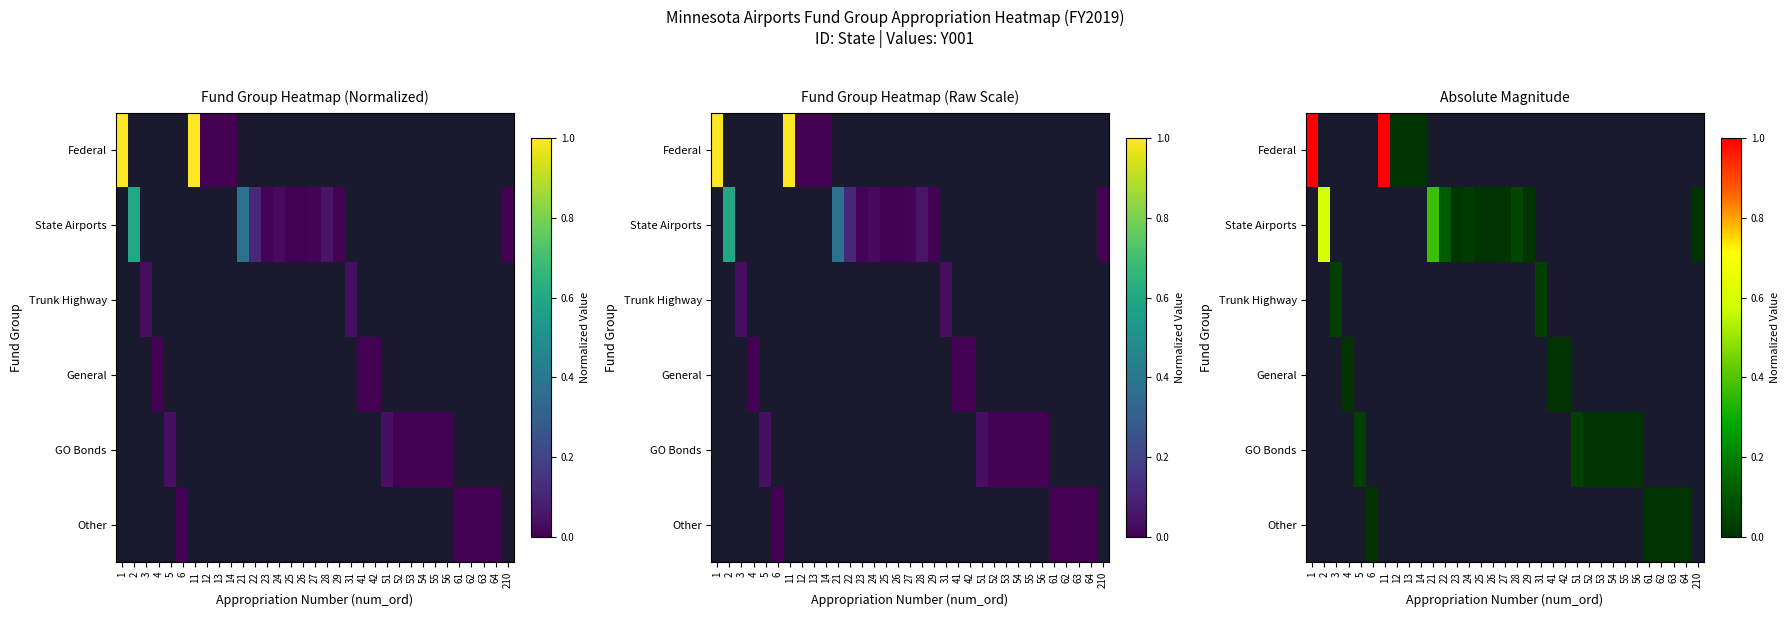

Between 55 and 5, which is larger?

5